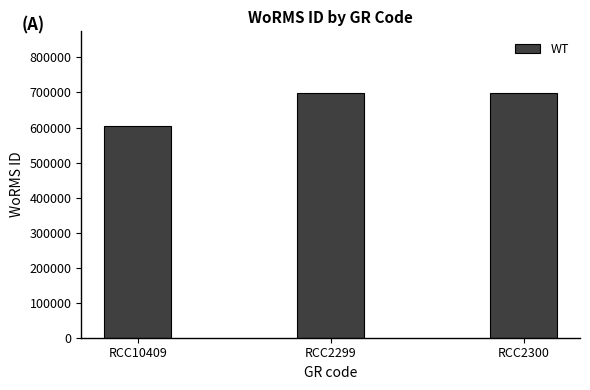

The chart shows a value of 603289 at RCC10409. True or false?

True